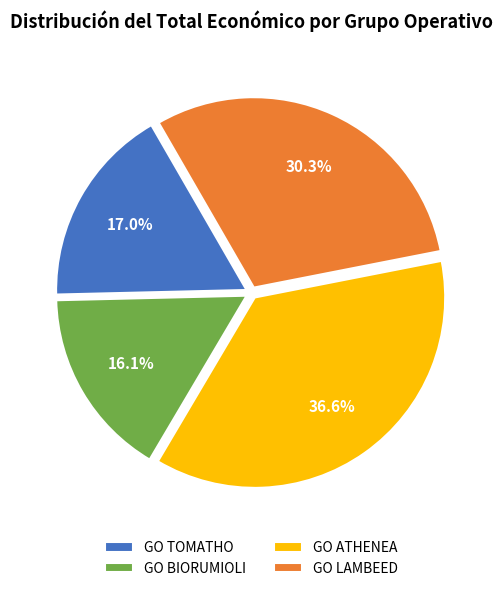

Which has a higher value, GO ATHENEA or GO BIORUMIOLI?

GO ATHENEA